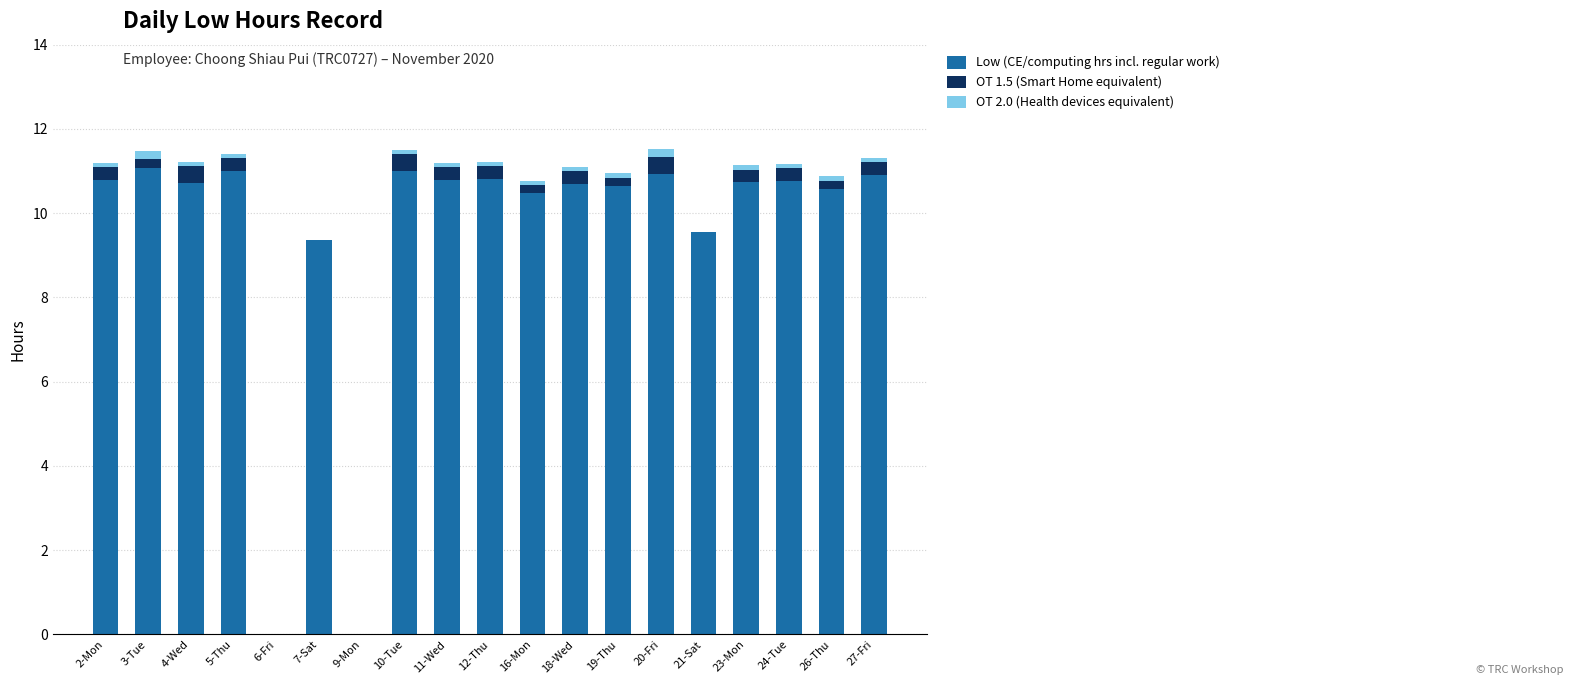

Are the bars grouped side by side (vs. stacked)?

No